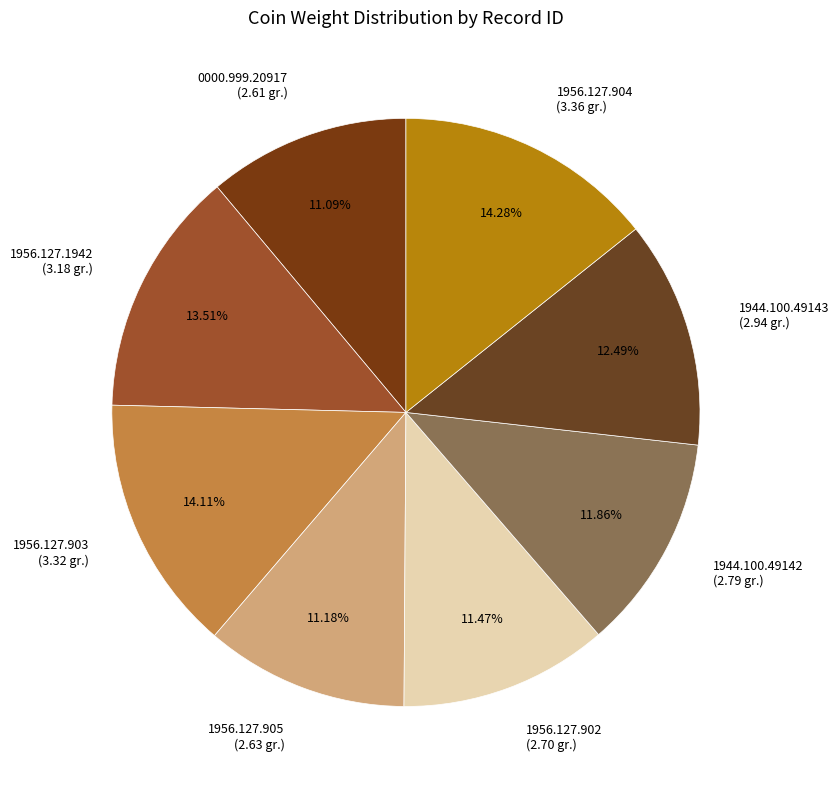

What percentage is the 1956.127.1942 slice, to the nearest percent?

14%